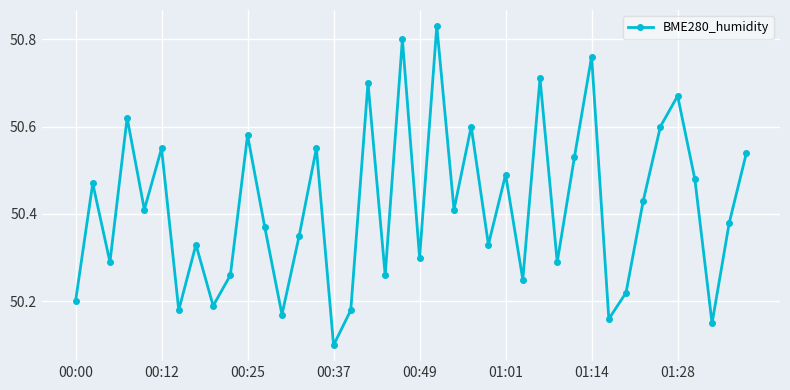

True or false: the data has more than 0 interior local peaks.

True